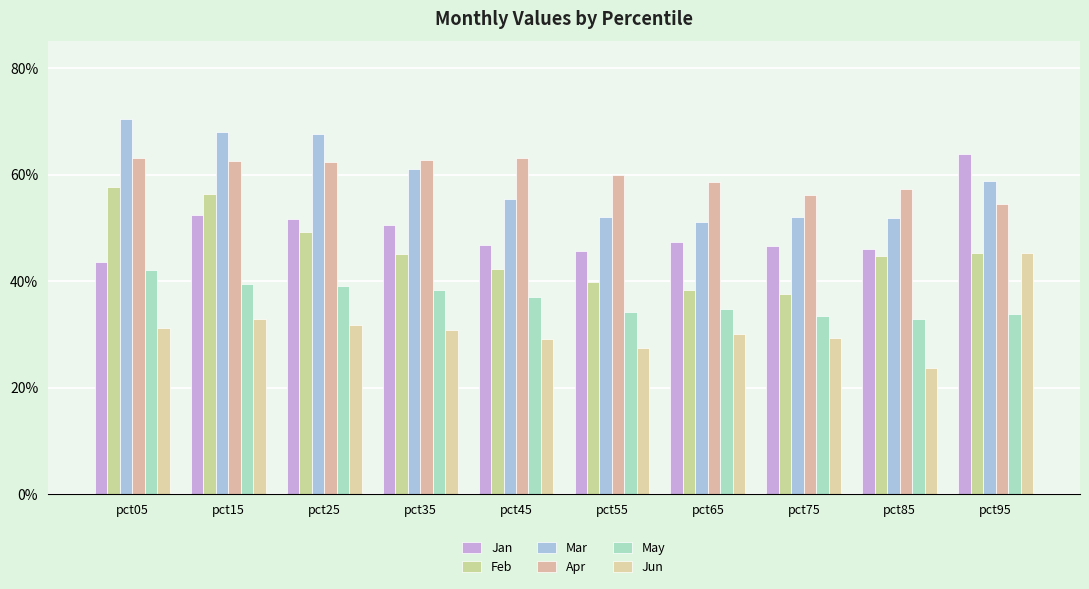

The Jun series shows 0.3 at pct05. True or false?

True